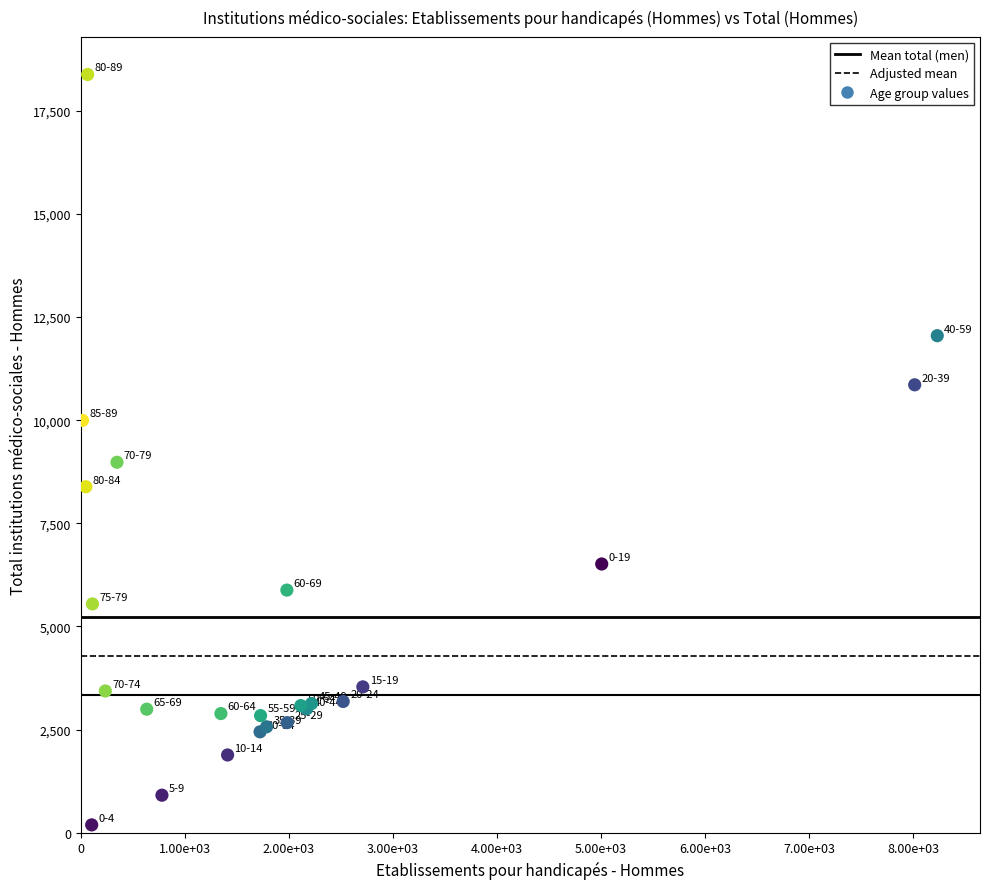

What Y value in the scatter plot is closest to 9284?

8979